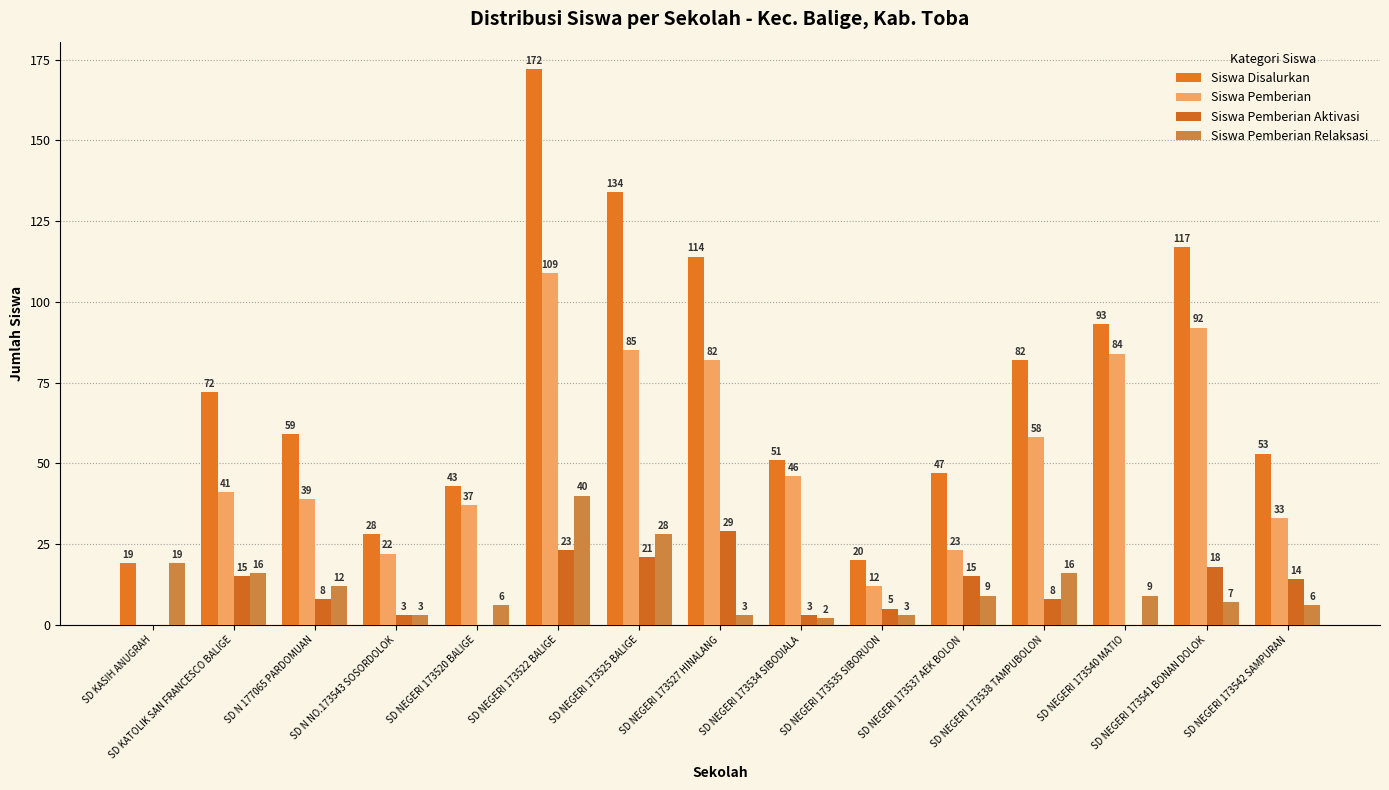

How many groups of bars are there?

15